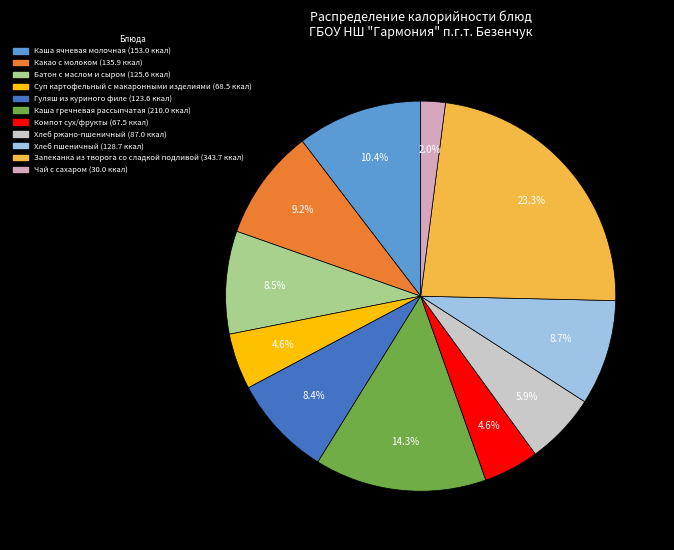

Which has a higher value, Батон с маслом и сыром or Хлеб ржано-пшеничный?

Батон с маслом и сыром